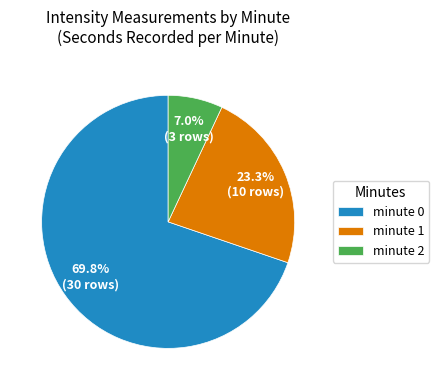

How many slices are in this pie chart?

3